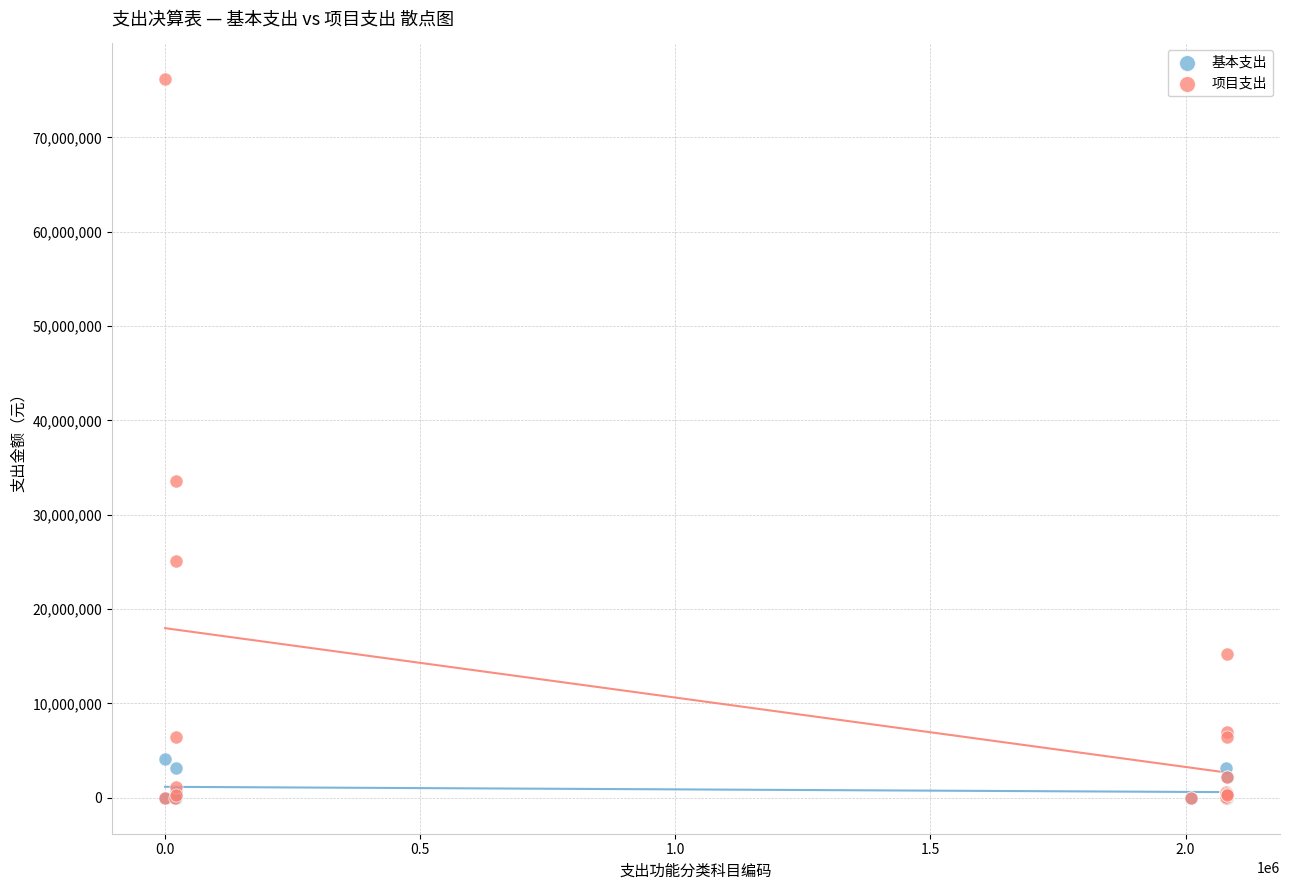

Which series reaches the maximum Y coordinate?

项目支出